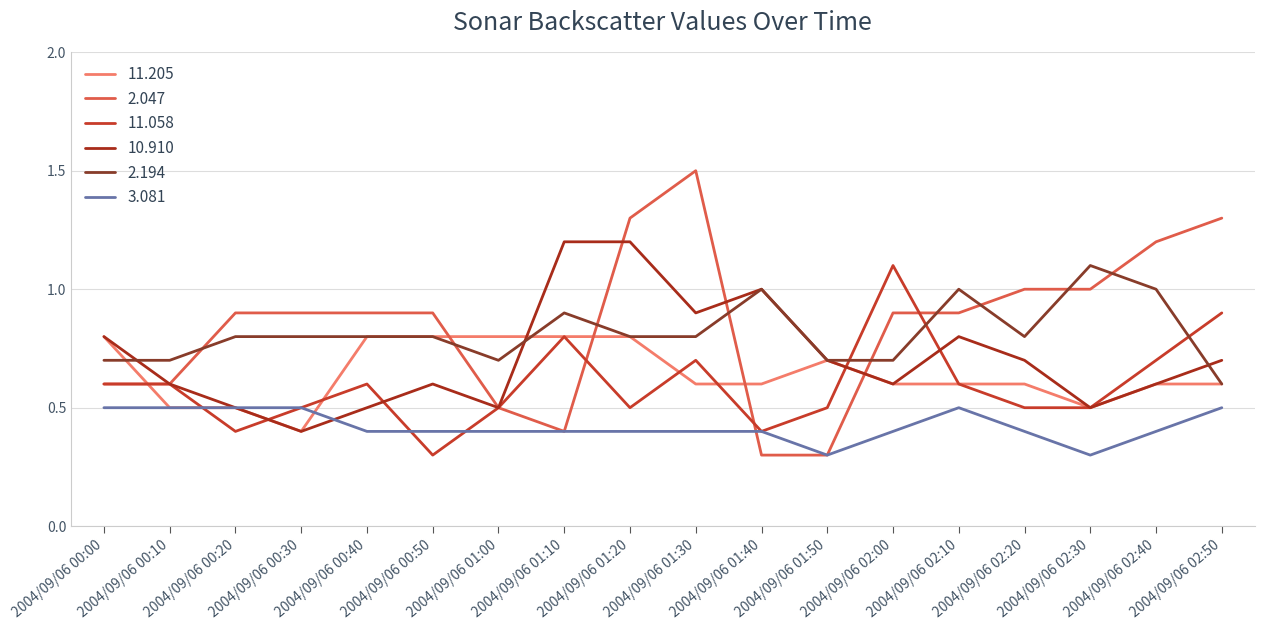

How many categories are shown in the chart?

18